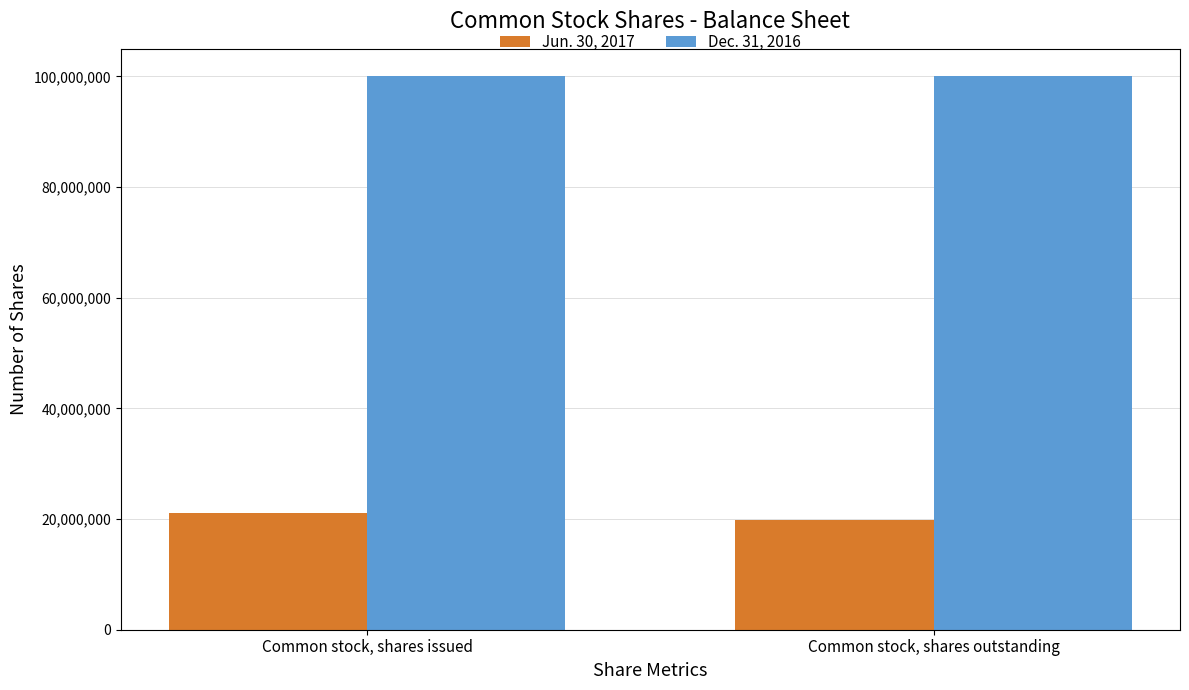

Which series has the largest total across all categories?

Dec. 31, 2016